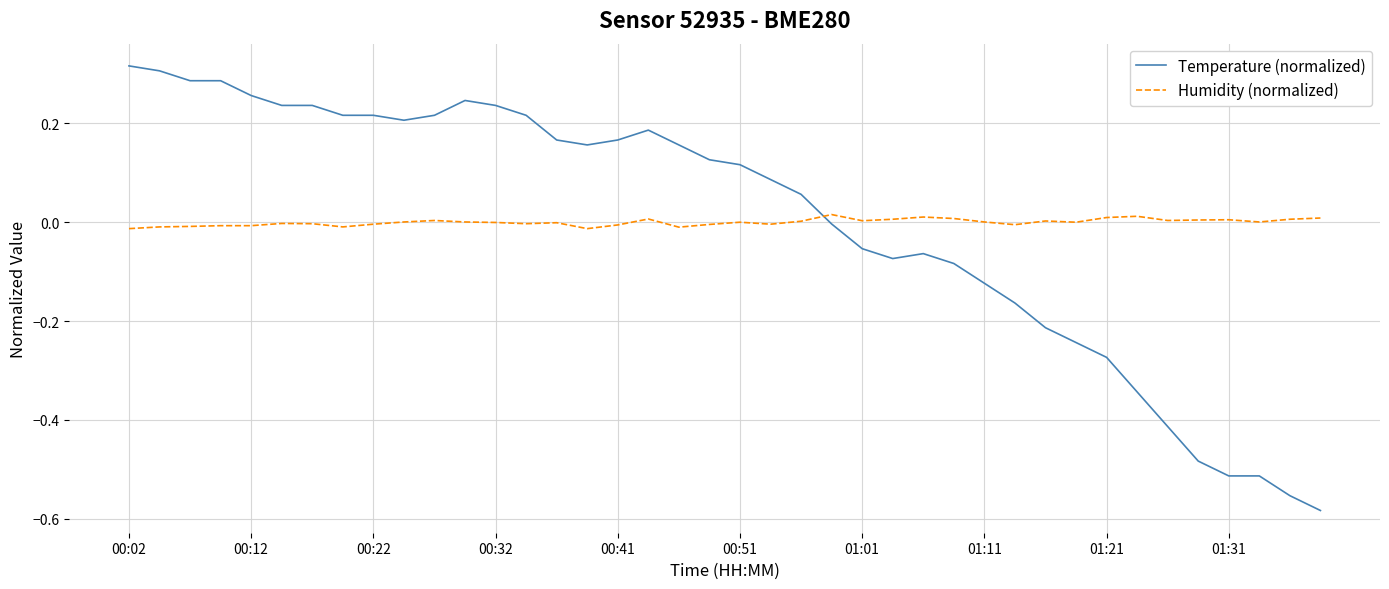

What is the difference between the maximum and minimum values in the Temperature (normalized) series?

0.9